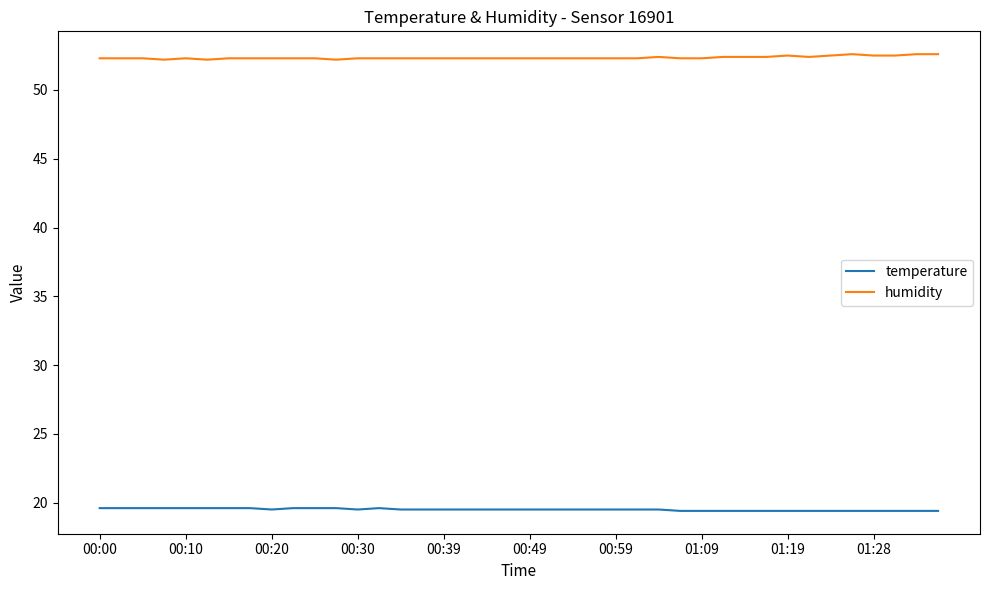

Rank the series by their average value, from highest to lowest.

humidity, temperature